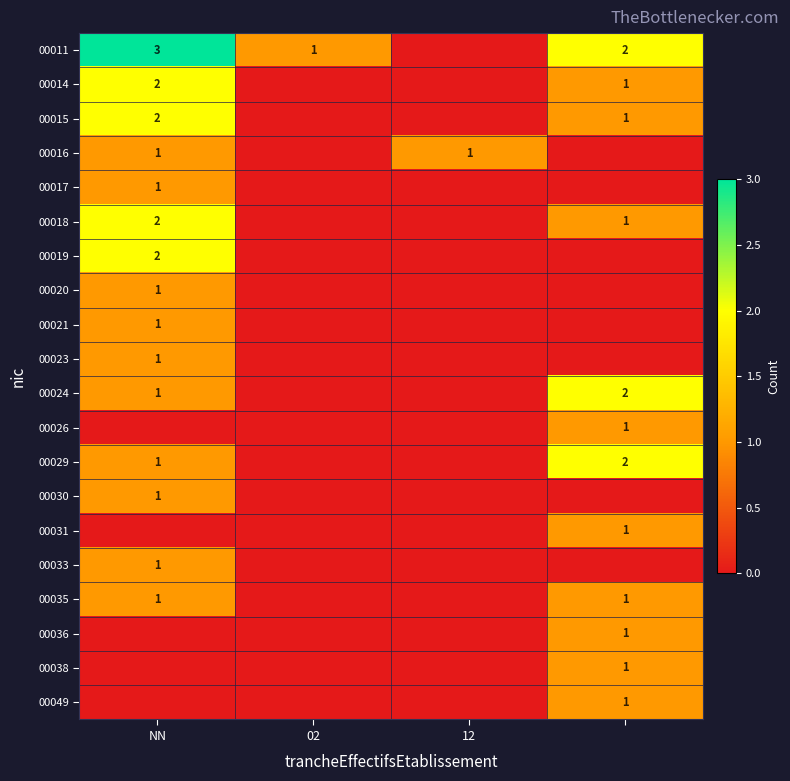

Is it true that 00029 equals 1 at NN?

True